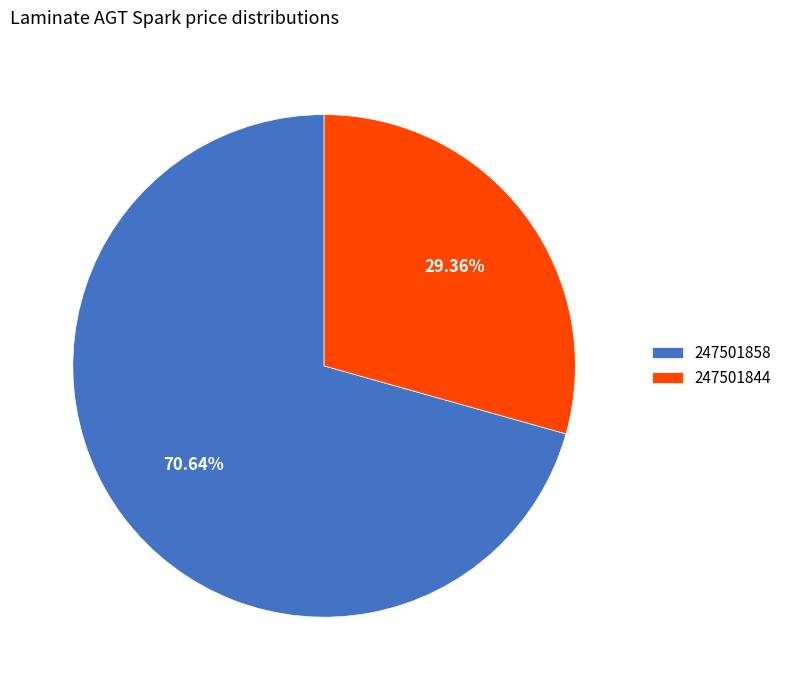

What percentage do 247501858 and 247501844 together represent?

100.0%